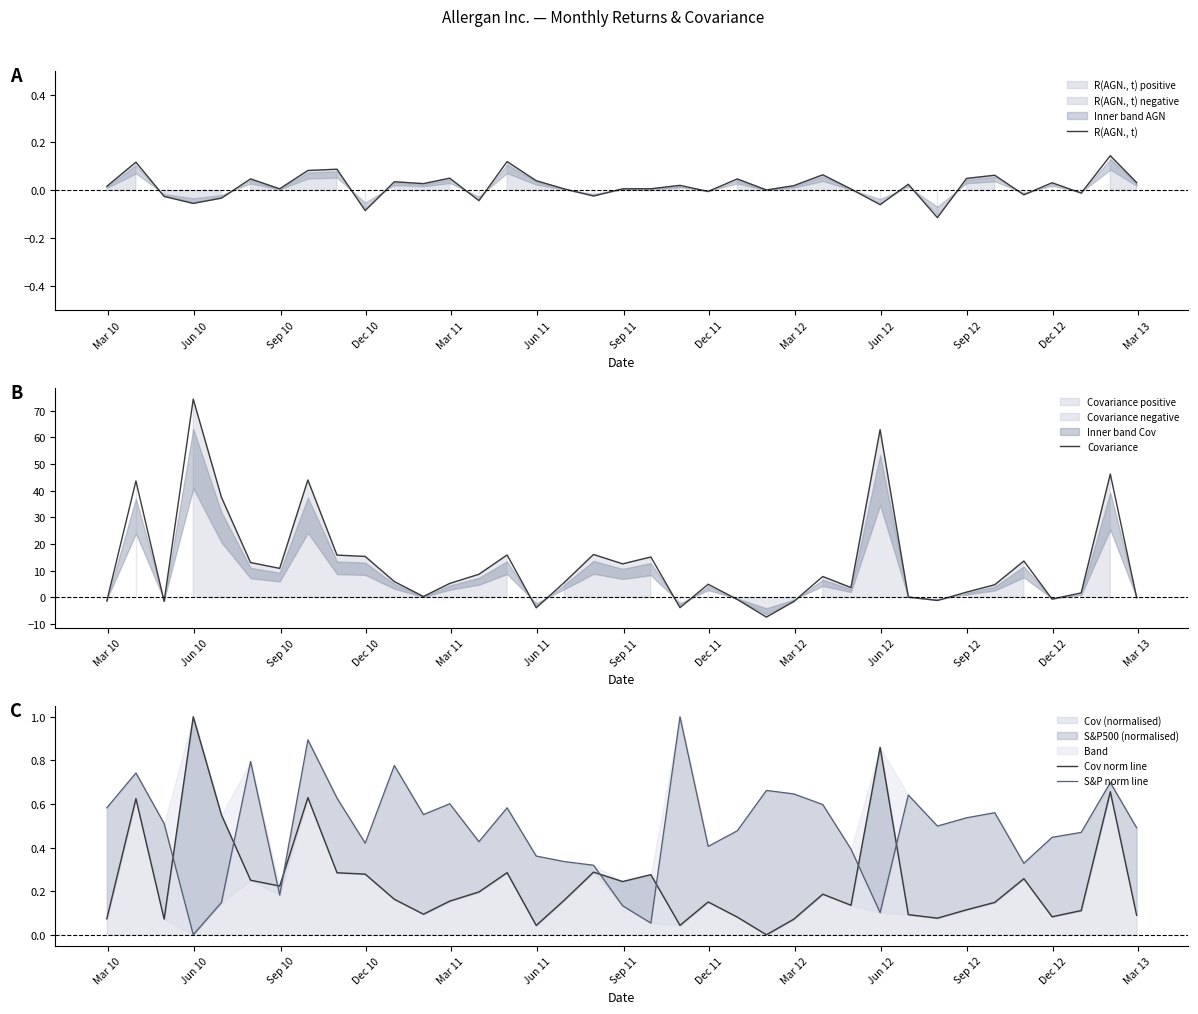

What is the highest value of the Covariance series?

74.3